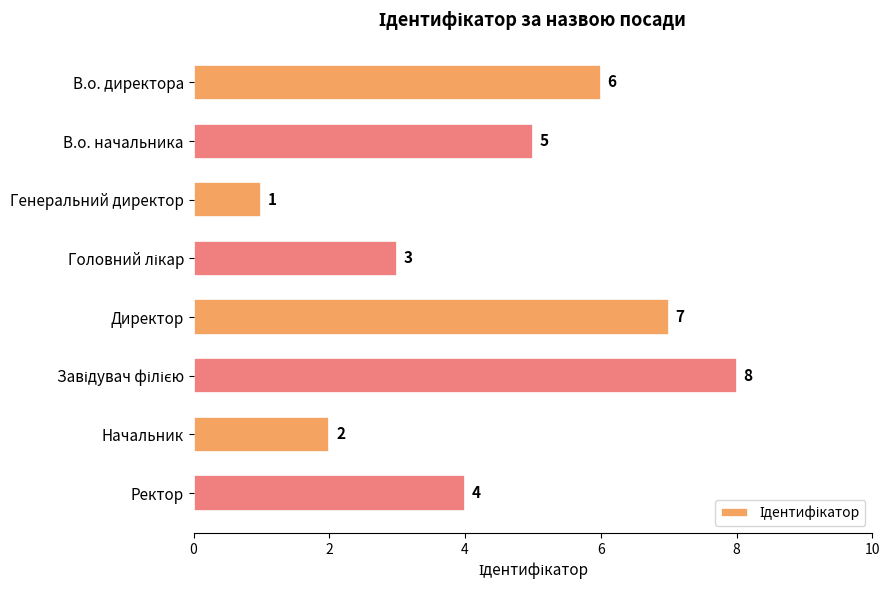

How many data points does each series have?

8